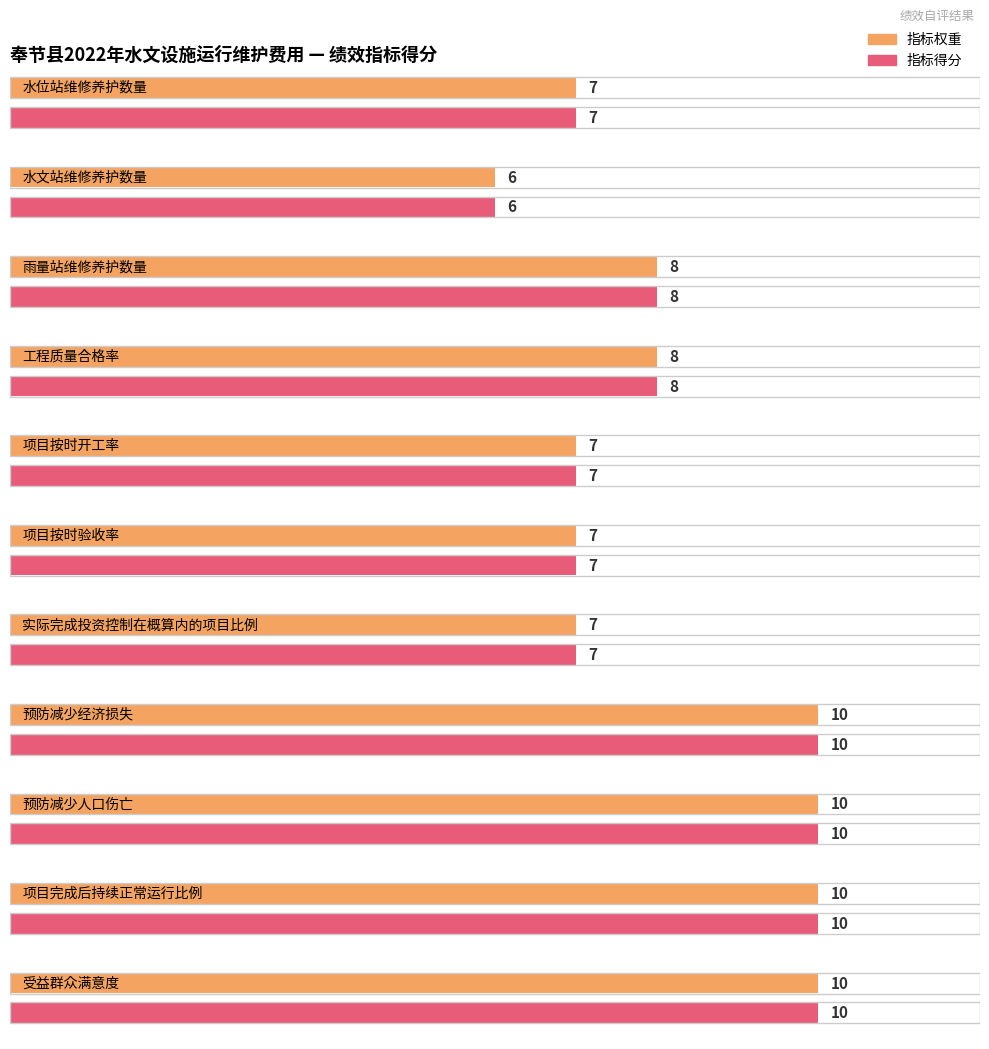

What is the label of the 9th bar from the right?

雨量站维修养护数量